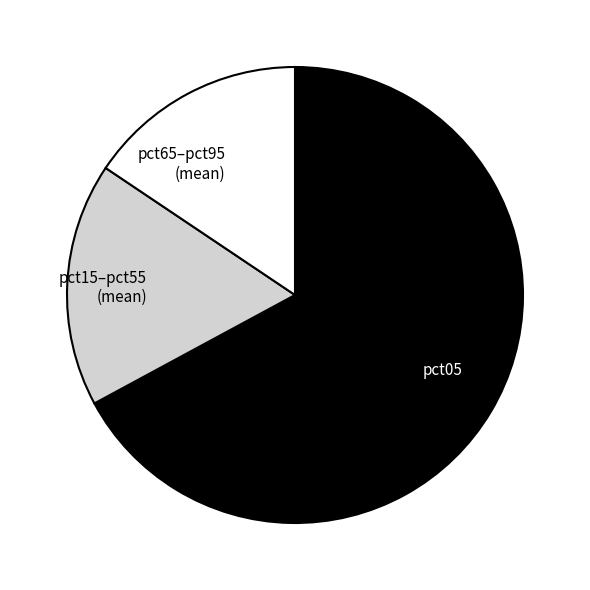

True or false: pct15–pct55 (mean) accounts for 17% of the total.

True